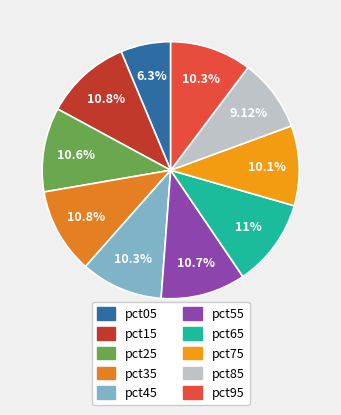

Between pct85 and pct05, which is larger?

pct85